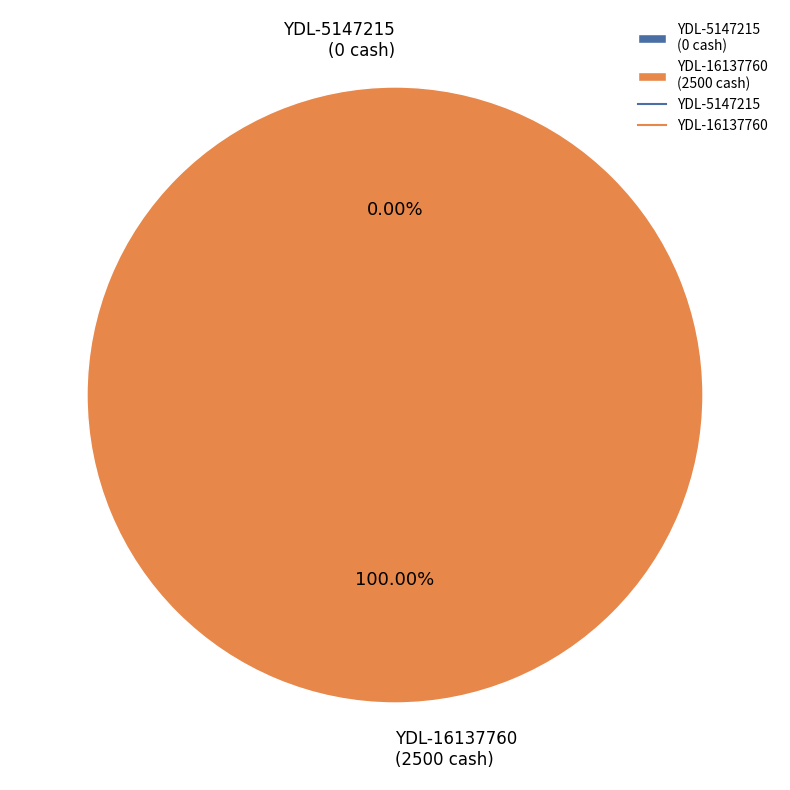

How many slices are in this pie chart?

2